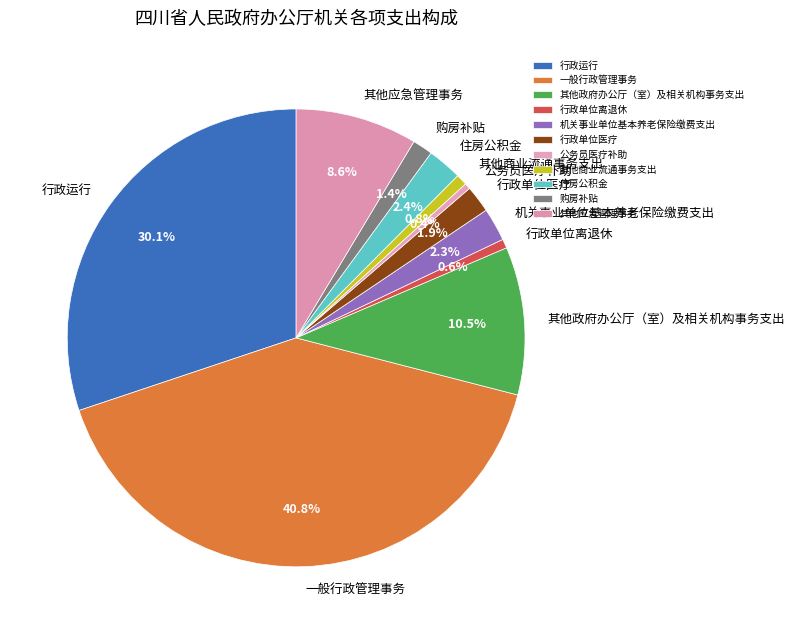

To the nearest percent, what is the combined percentage of 其他应急管理事务 and 公务员医疗补助?

9%